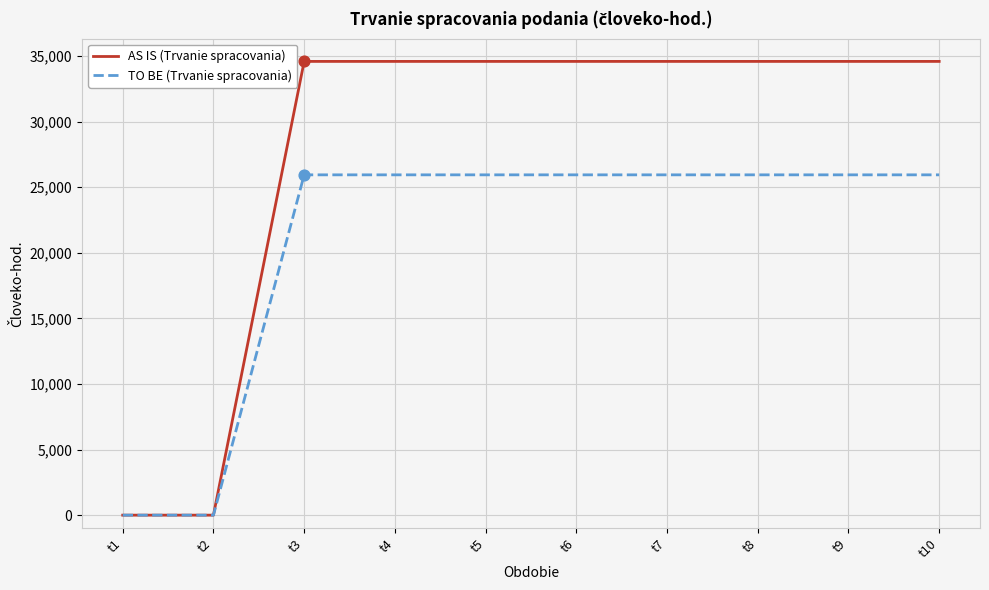

What is the spread (max minus min) of values at t9?

8645.8